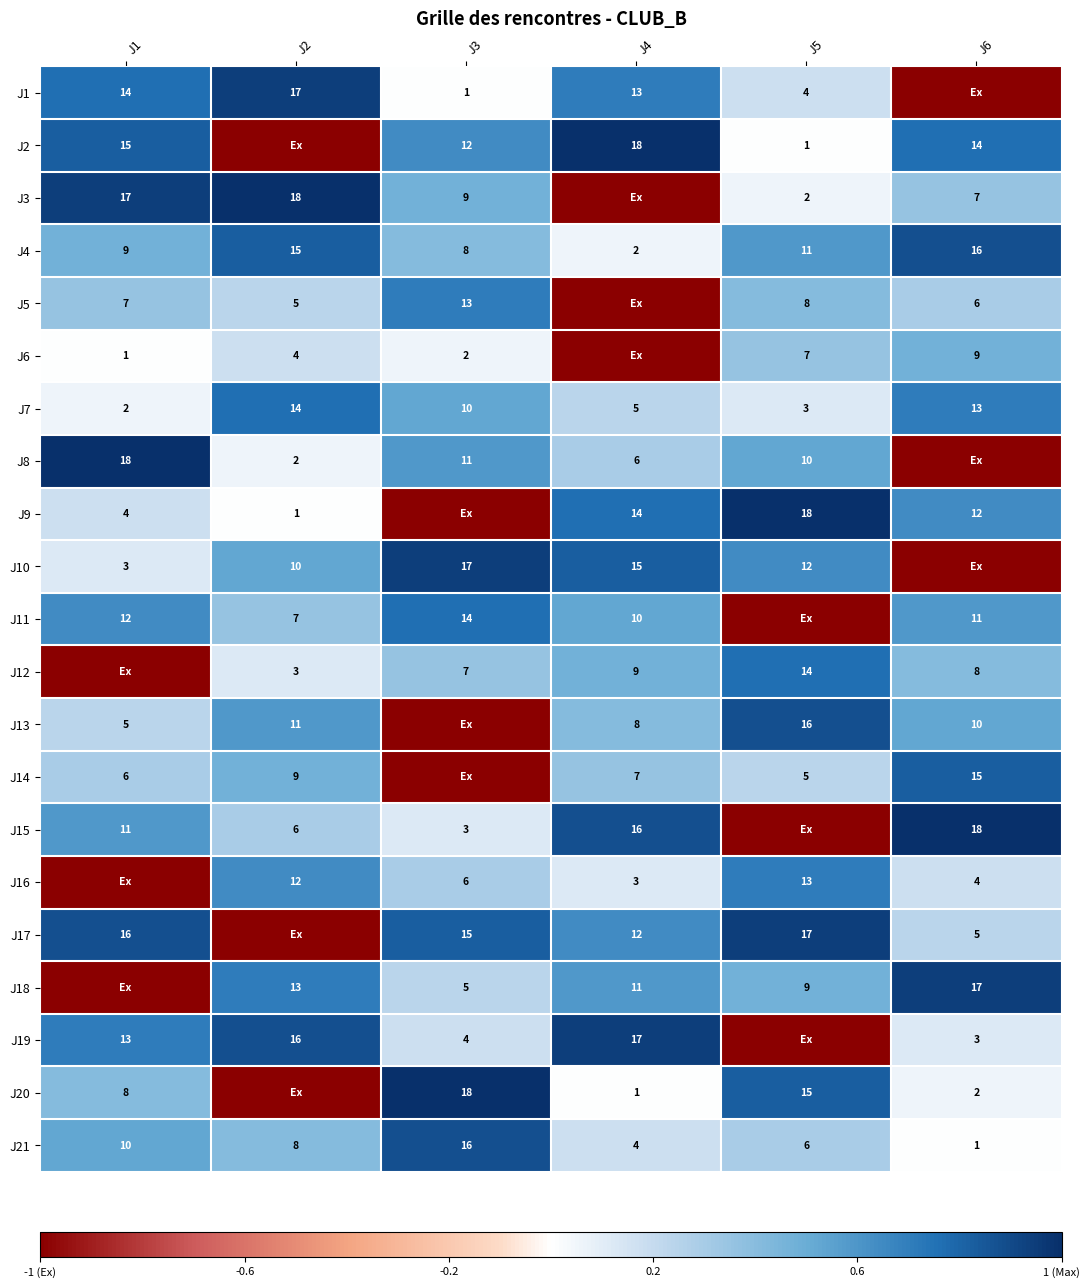

True or false: J21 has a value of 1 at J6.

True